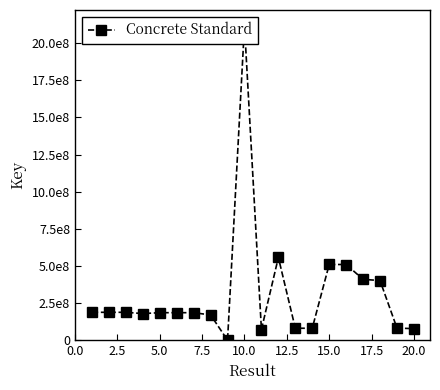

What is the maximum value shown in the chart?

2118132403